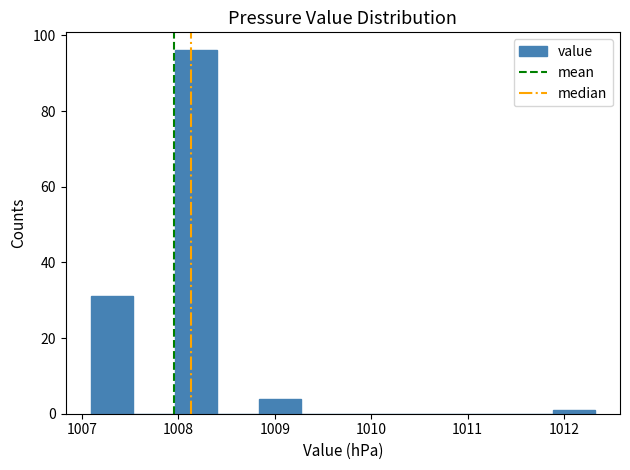

How tall is the bar that spans 1007.1 to 1007.5 on the x-axis? Neither the bar edges nor the heights are printed on the chart, so give them approximately, as read against the axes.

32